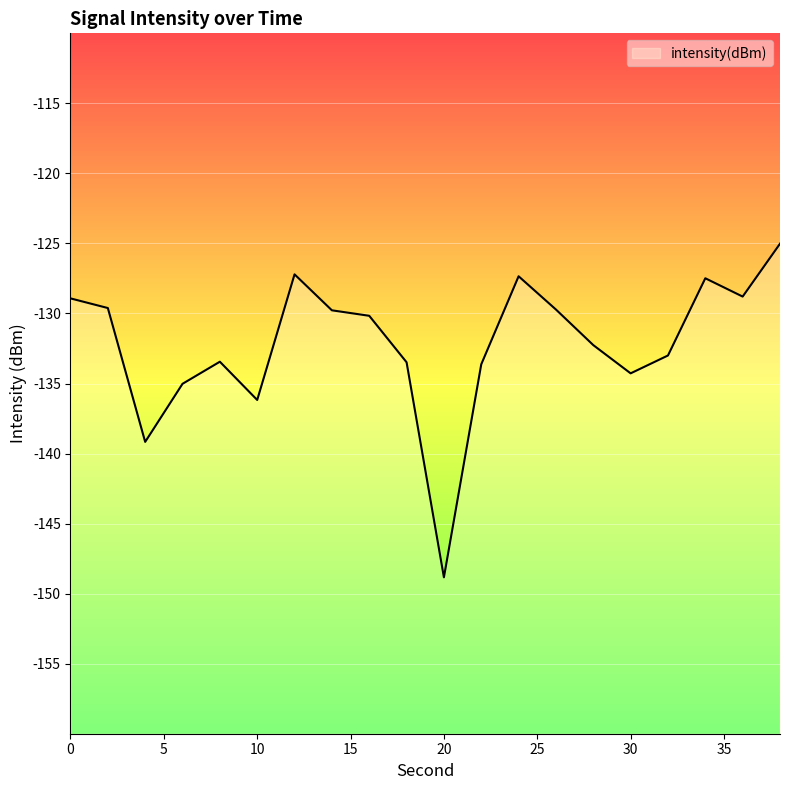

Is it true that the value at 10 is -136.2?

True